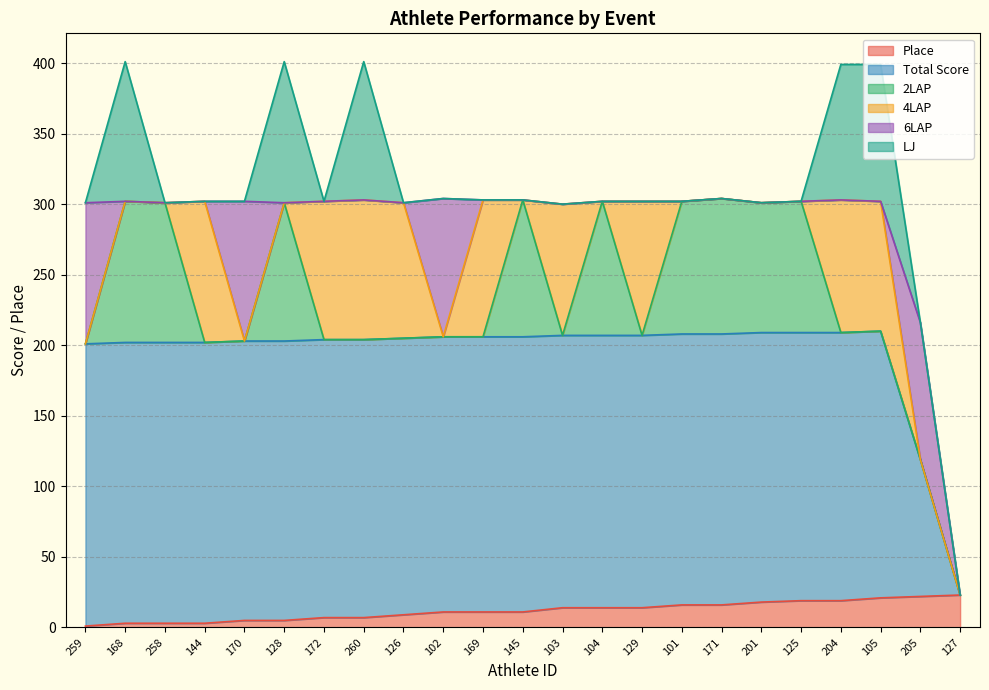

What is the highest value of the Place series?

23